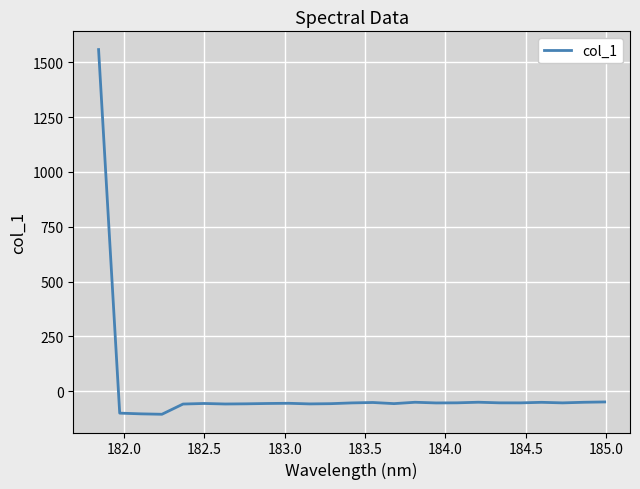

What is the difference between the maximum and minimum values?

1664.2